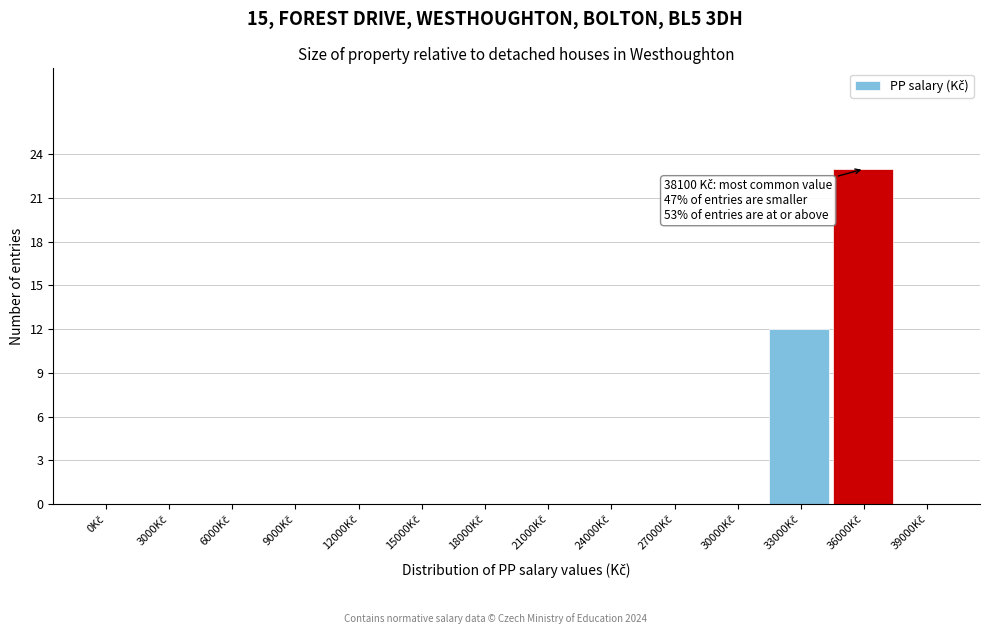

What is the greatest value displayed?

23